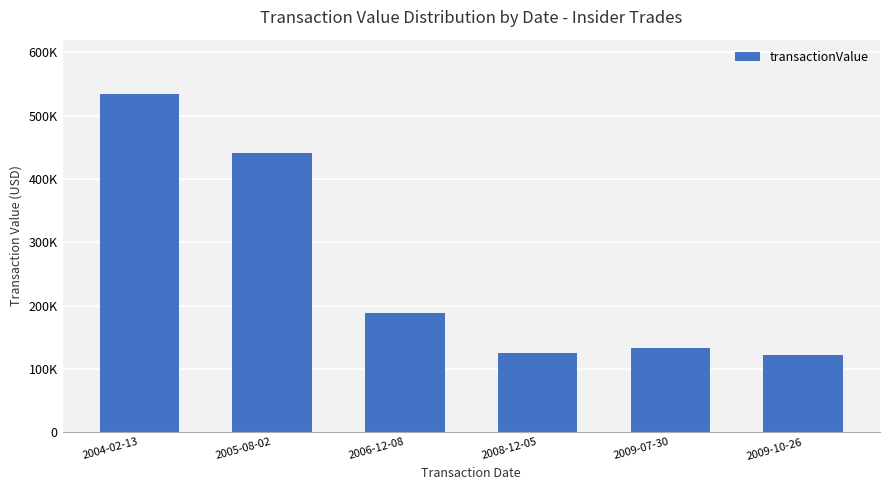

What position from the right is 2004-02-13?

6